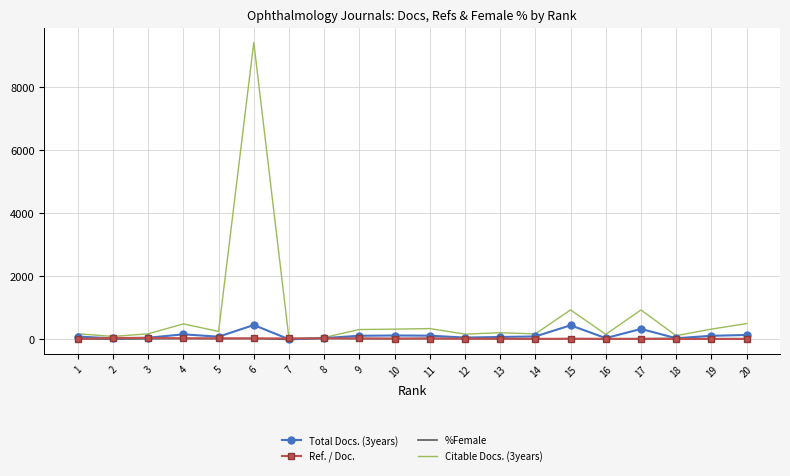

At which category is the sum across all series the highest?

6